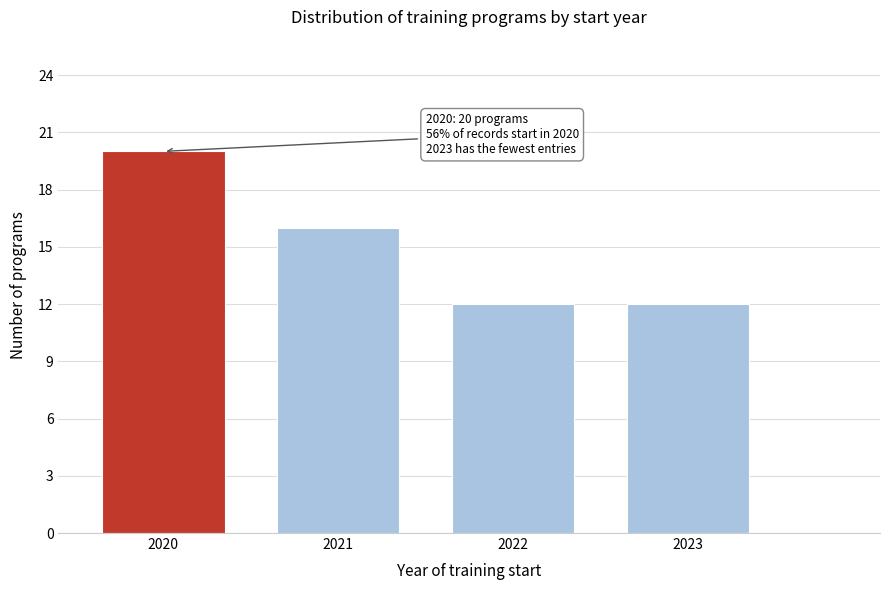

Reading left to right, list all the values displayed in this chart.

2020=20	2021=16	2022=12	2023=12